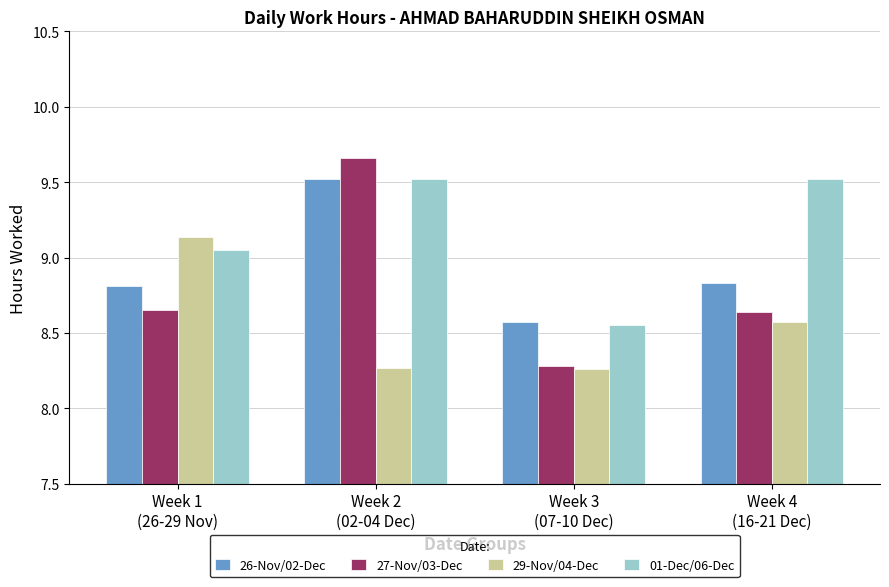

How many bars are there in total?

16